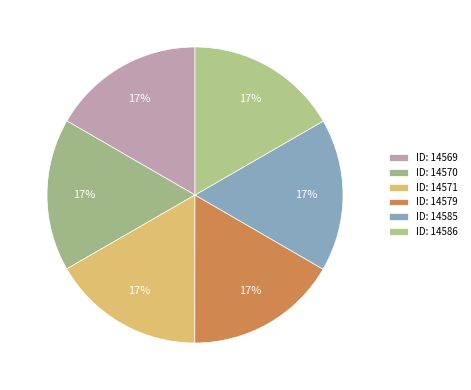

What is the smallest slice in the pie chart?

14569